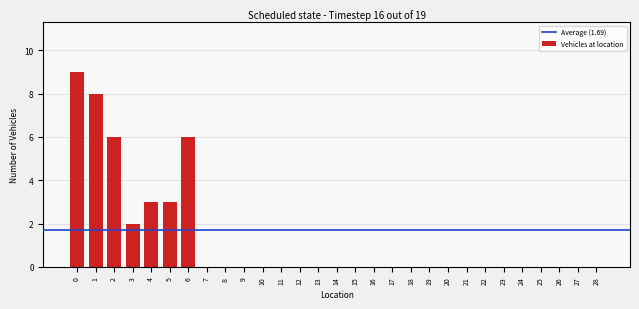

True or false: the data shows -3 at 19.

False